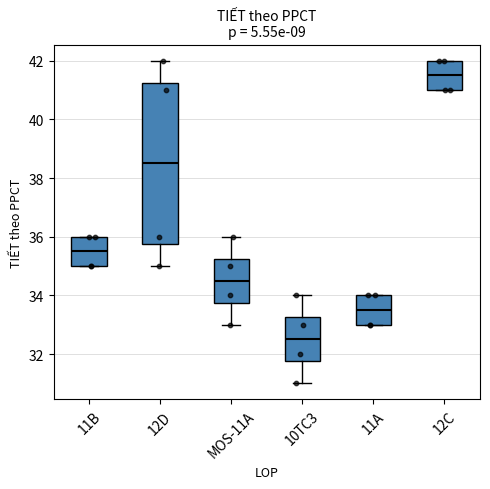

Reading left to right, transcribe this box plot: for each box, give where its median line is, the range the box spans, and where its two whiskers end, as read against the y-axis. The values are not printed on the chart, so give them approximately, as read against the axis.

11B: median 35.6, box 35.0 to 36.0, whiskers 35.0 to 36.0
12D: median 38.6, box 35.8 to 41.2, whiskers 35.0 to 42.0
MOS-11A: median 34.6, box 33.8 to 35.2, whiskers 33.0 to 36.0
10TC3: median 32.6, box 31.8 to 33.2, whiskers 31.0 to 34.0
11A: median 33.6, box 33.0 to 34.0, whiskers 33.0 to 34.0
12C: median 41.6, box 41.0 to 42.0, whiskers 41.0 to 42.0